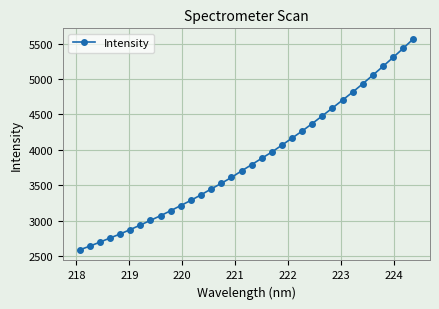

What is the difference between the second highest and minimum values?

2847.1